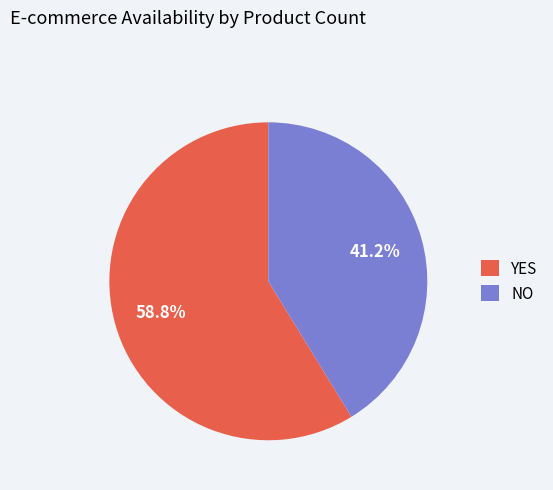

Is the sum of NO and YES greater than half?

Yes